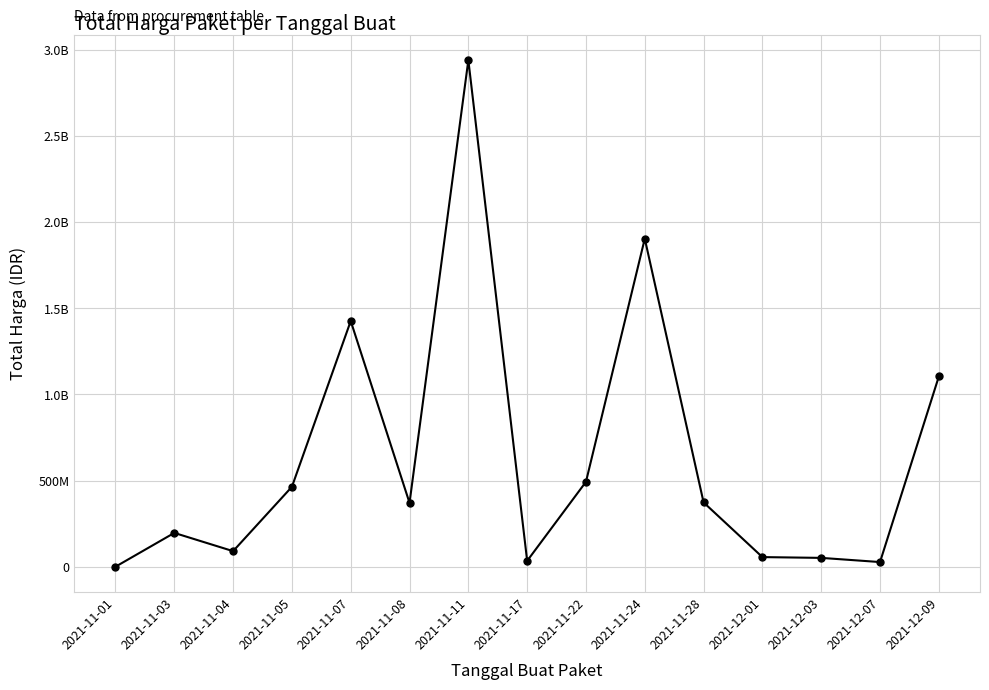

What is the change in value from 2021-11-17 to 2021-12-01?

+21860800